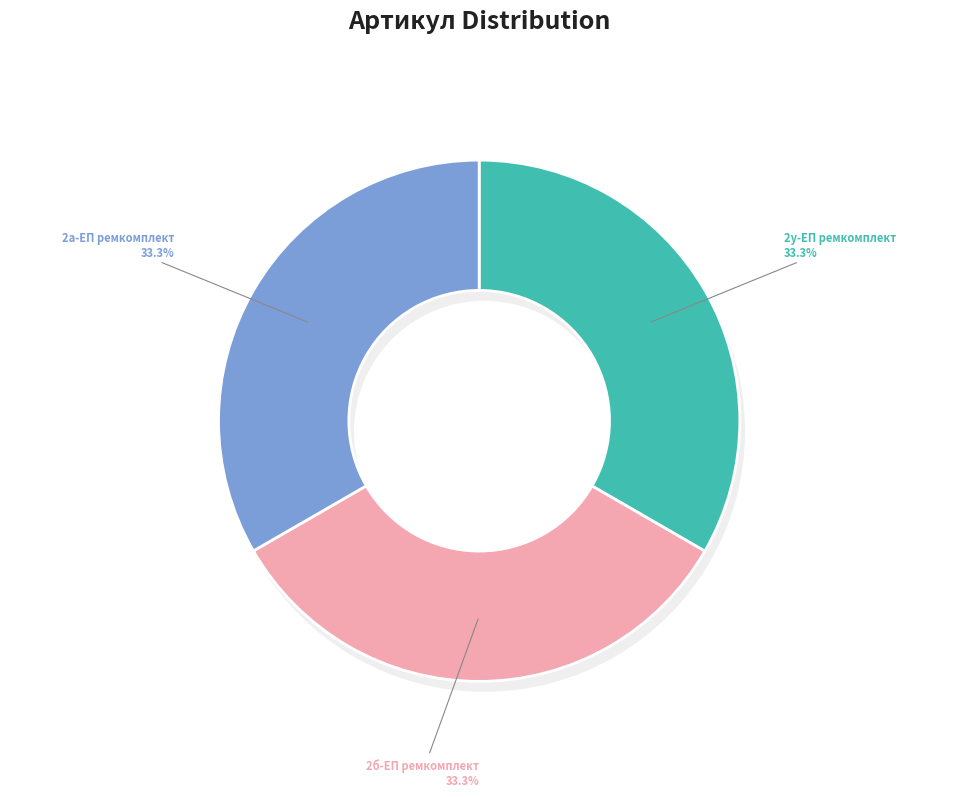

The РК-ДМ47-80.40/2у-ЕП ремкомплект slice represents 33% of the pie. True or false?

True